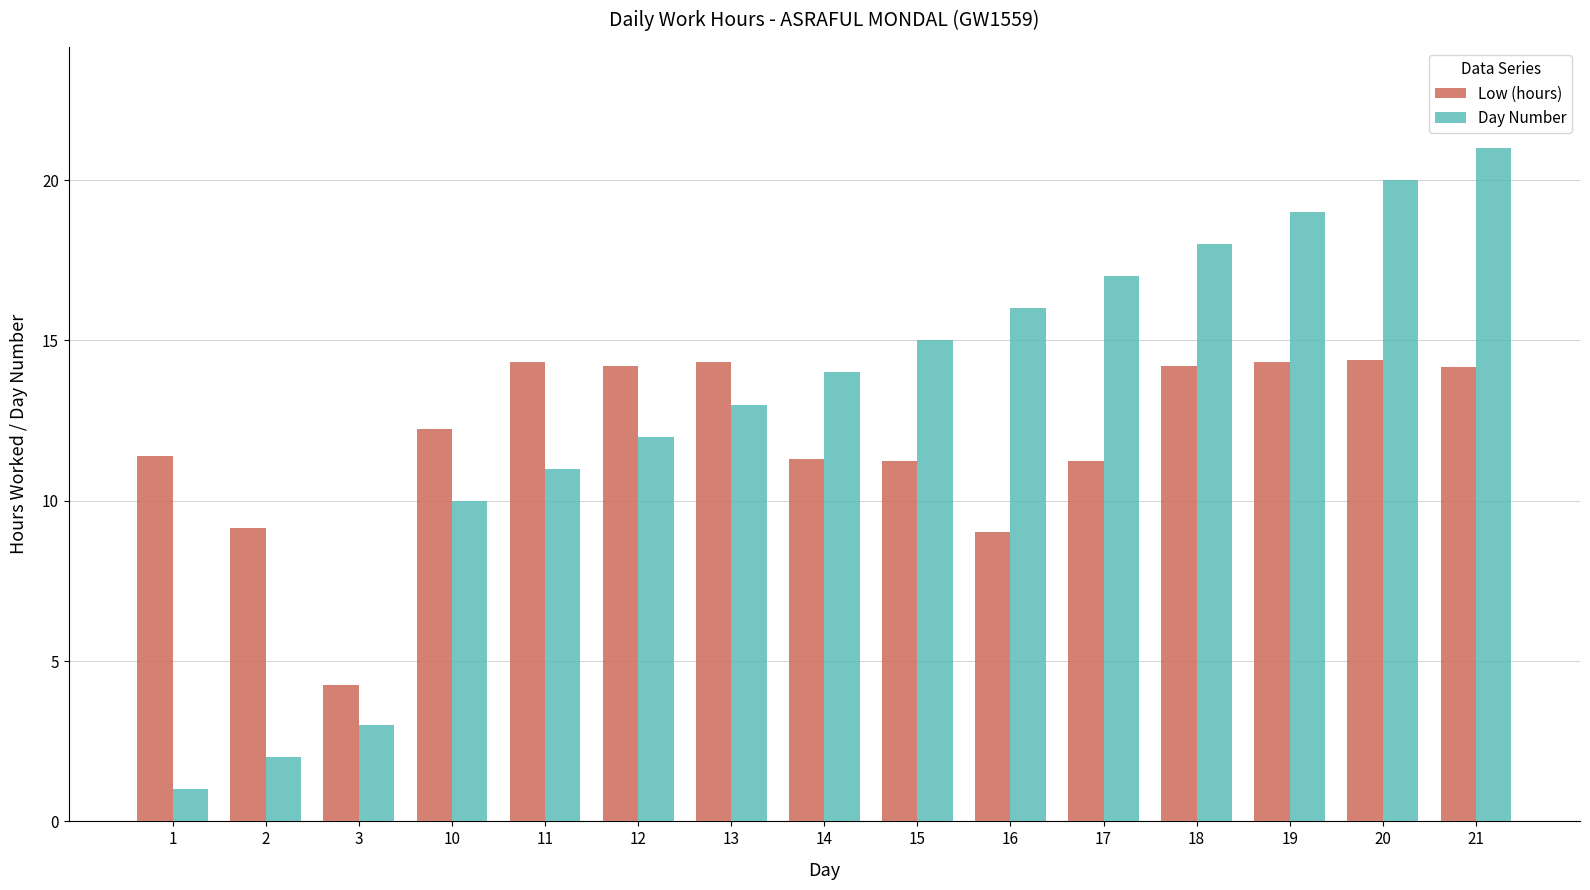

Is the value of Day Number at 1 greater than the value of Low (hours) at 13?

No